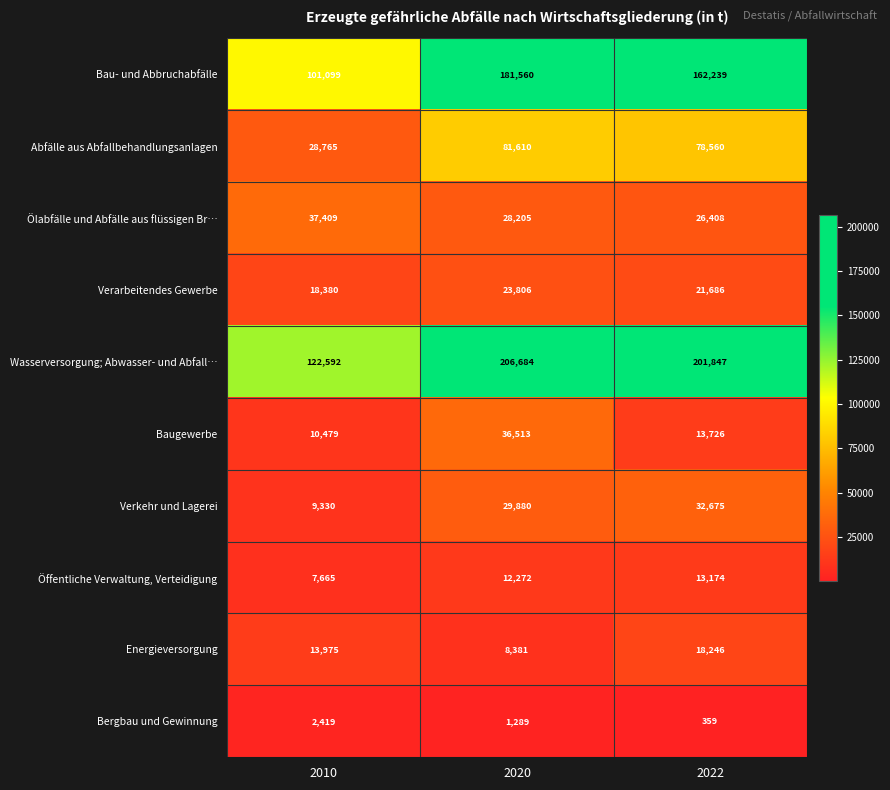

At how many categories does at least one series exceed 158521?

2